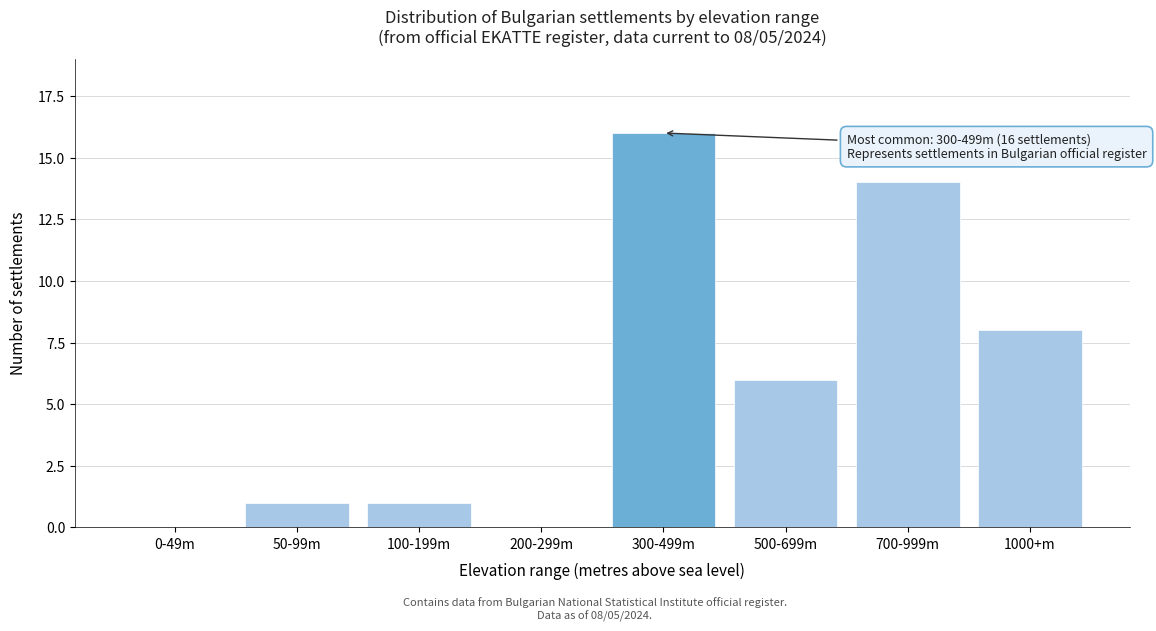

Reading right to left, transcribe all the data shown in this chart.

1000+m=8	700-999m=14	500-699m=6	300-499m=16	200-299m=0	100-199m=1	50-99m=1	0-49m=0